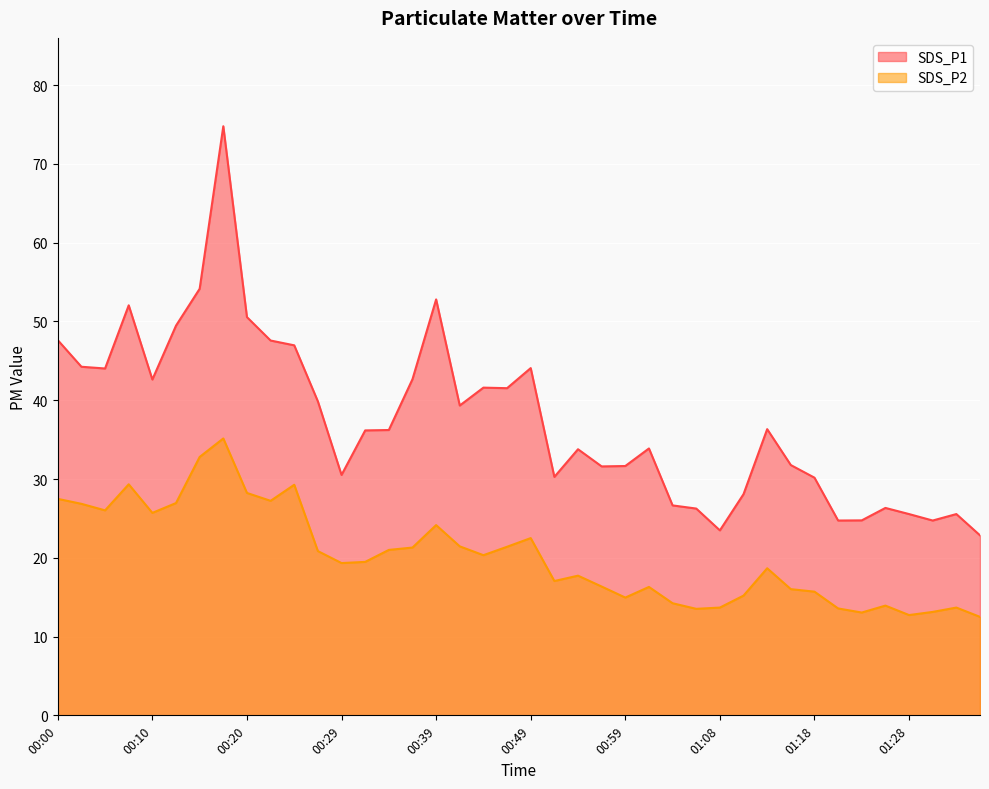

True or false: SDS_P1 has more than 1 interior local peaks.

True